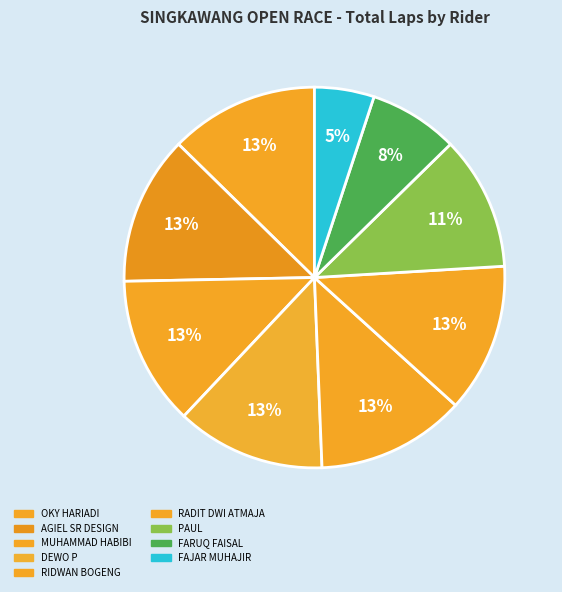

Which has a higher value, PAUL or DEWO P?

DEWO P